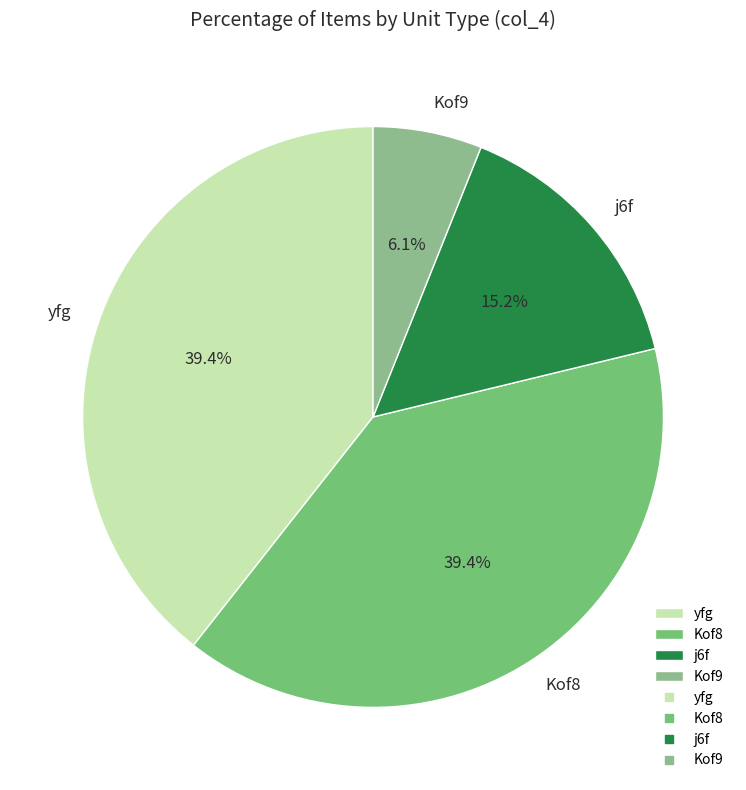

Which category has the smallest portion of the pie?

Kof9